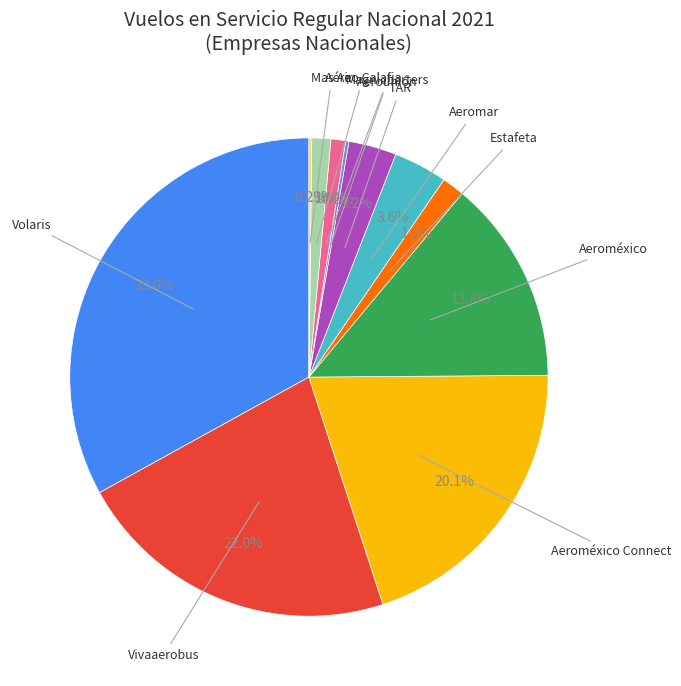

Is there a majority slice in this chart?

No